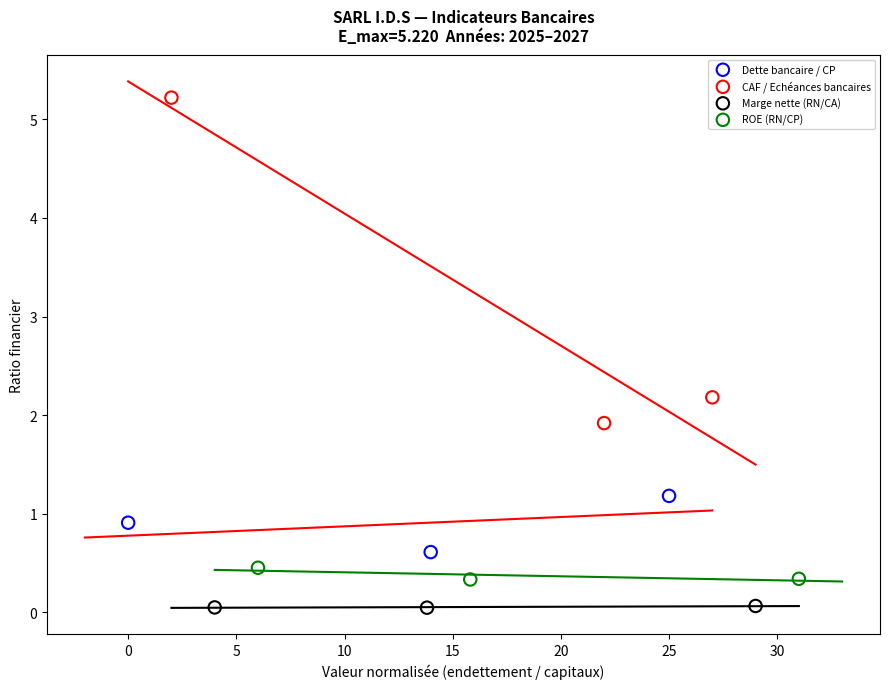

Which series reaches the maximum Y coordinate?

CAF / Echéances bancaires